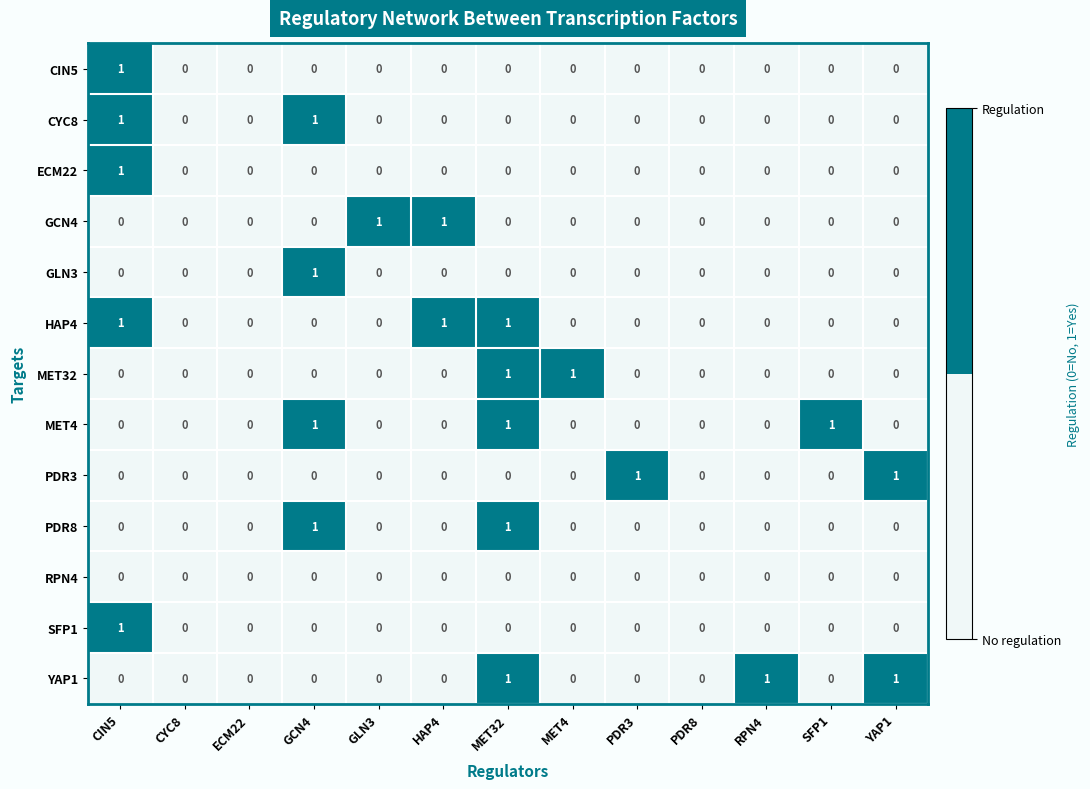

Is it true that ECM22 equals 1 at GLN3?

False